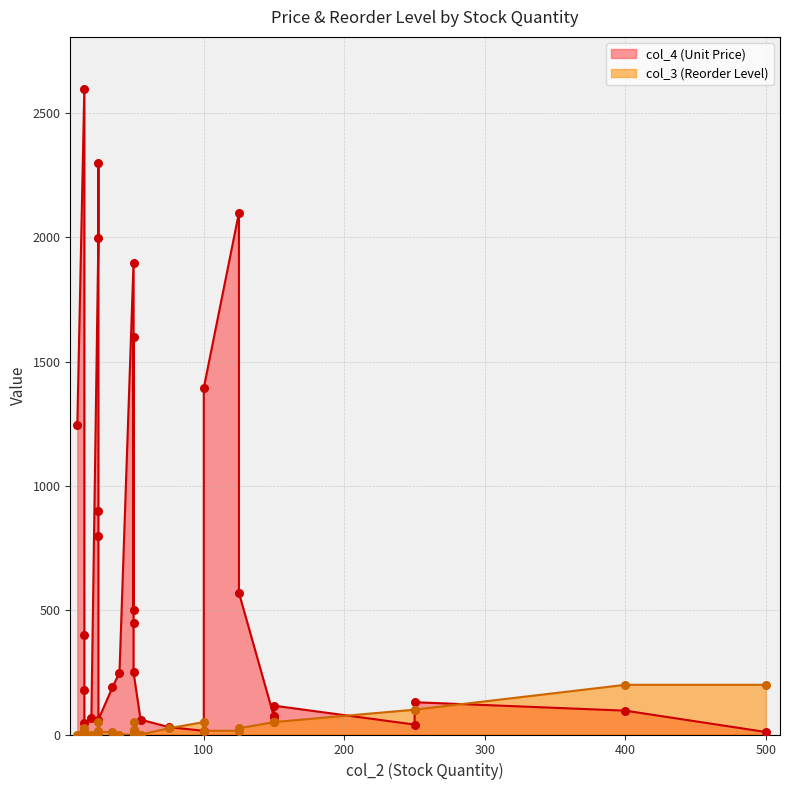

Which series has the largest total across all categories?

col_4